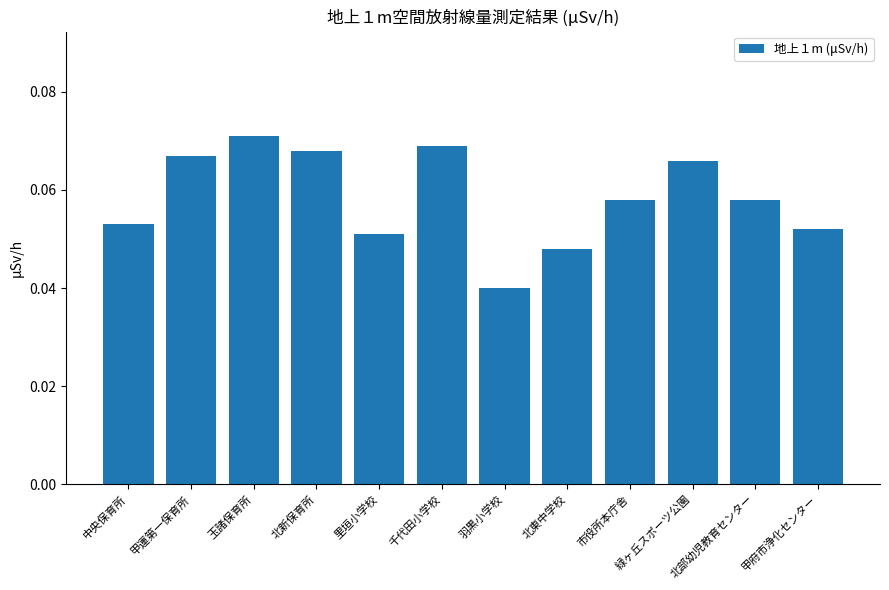

What is the label of the 10th bar from the left?

緑ヶ丘スポーツ公園